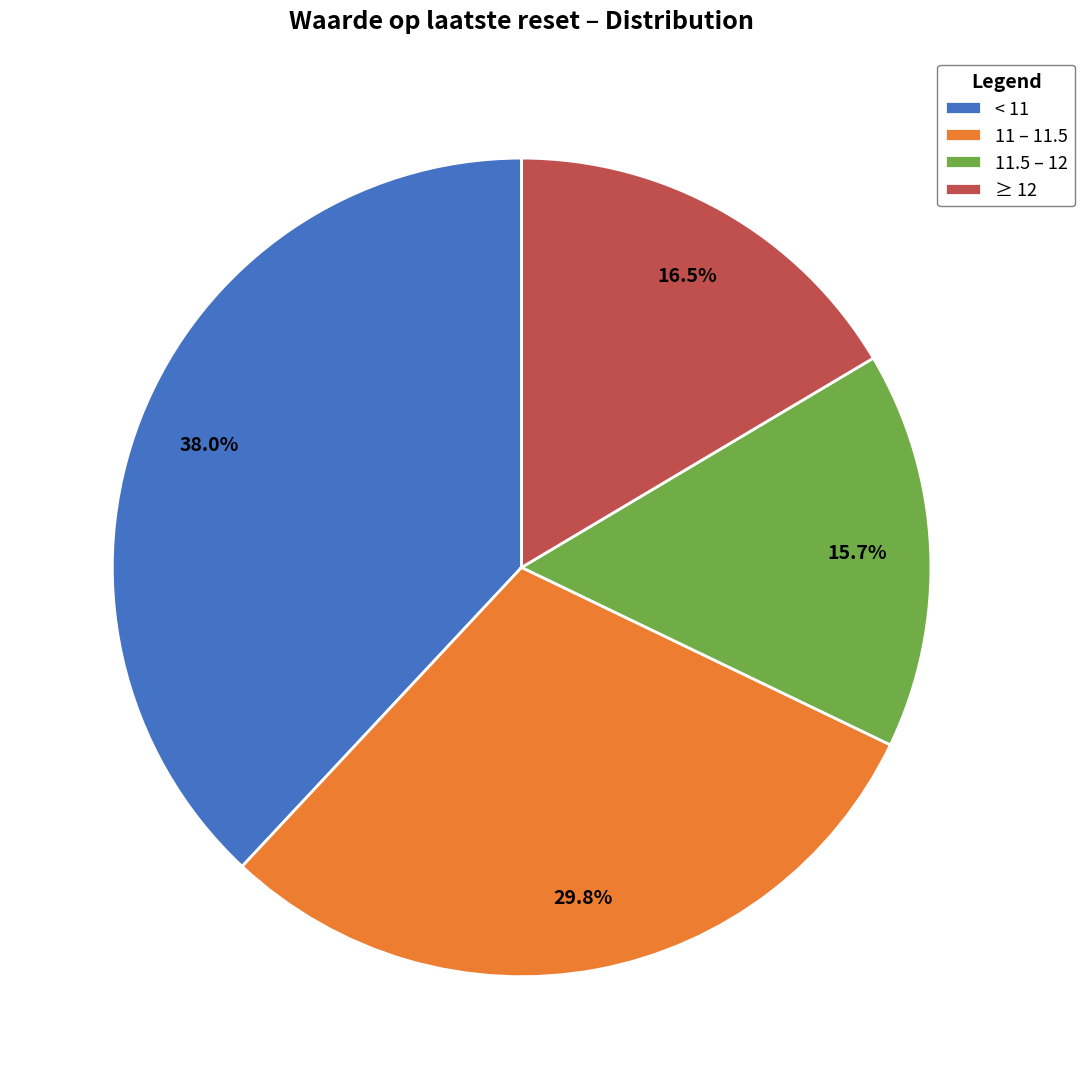

To the nearest percent, what is the average slice percentage?

25%